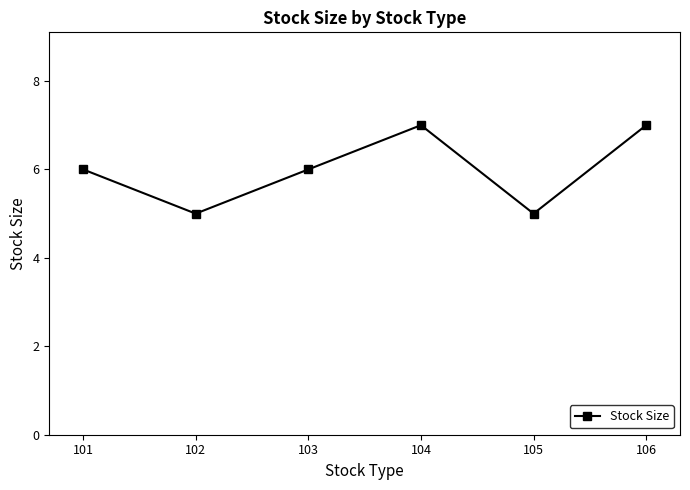

How many values are between 5 and 7?

6